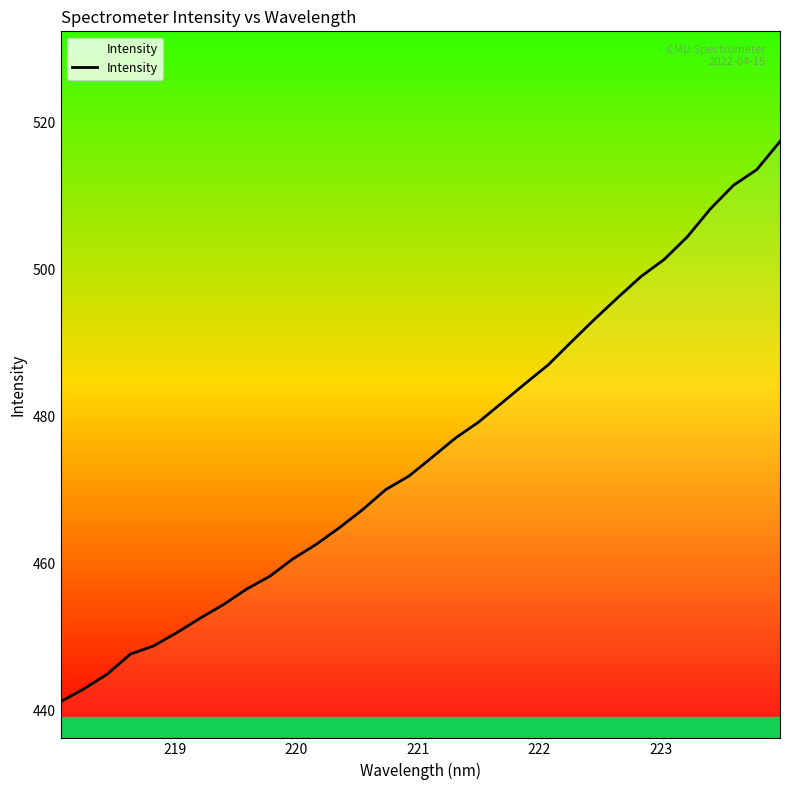

What is the average value?

475.4